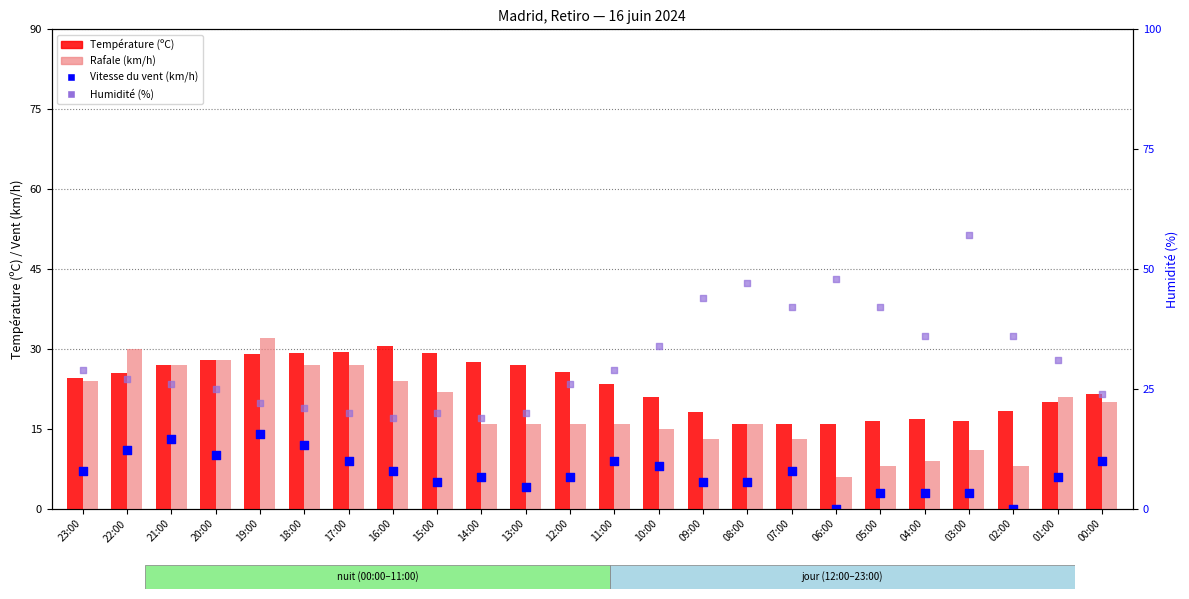

What is the total value across all series at 04:00?

64.9